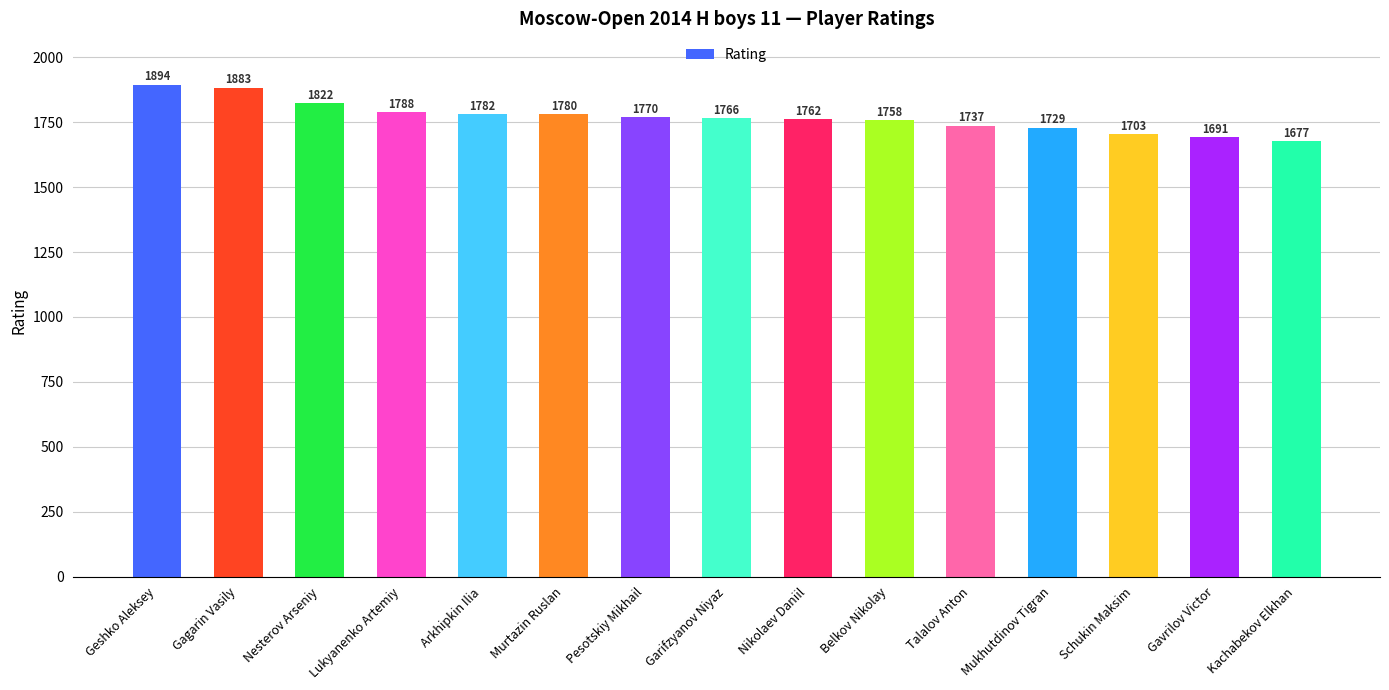

Reading left to right, list all the values displayed in this chart.

1894	1883	1822	1788	1782	1780	1770	1766	1762	1758	1737	1729	1703	1691	1677